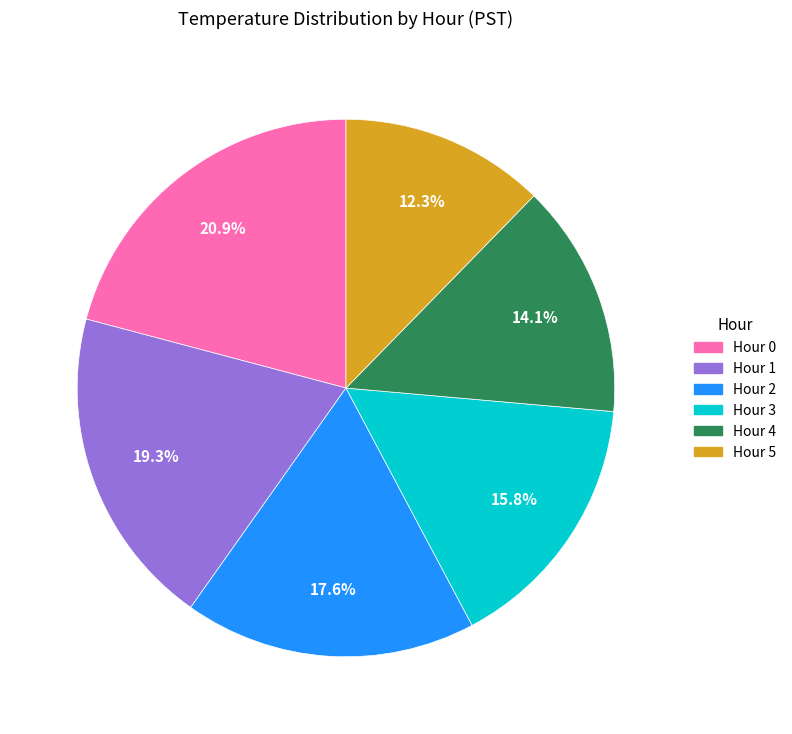

What percentage is the Hour 5 slice, to the nearest percent?

12%